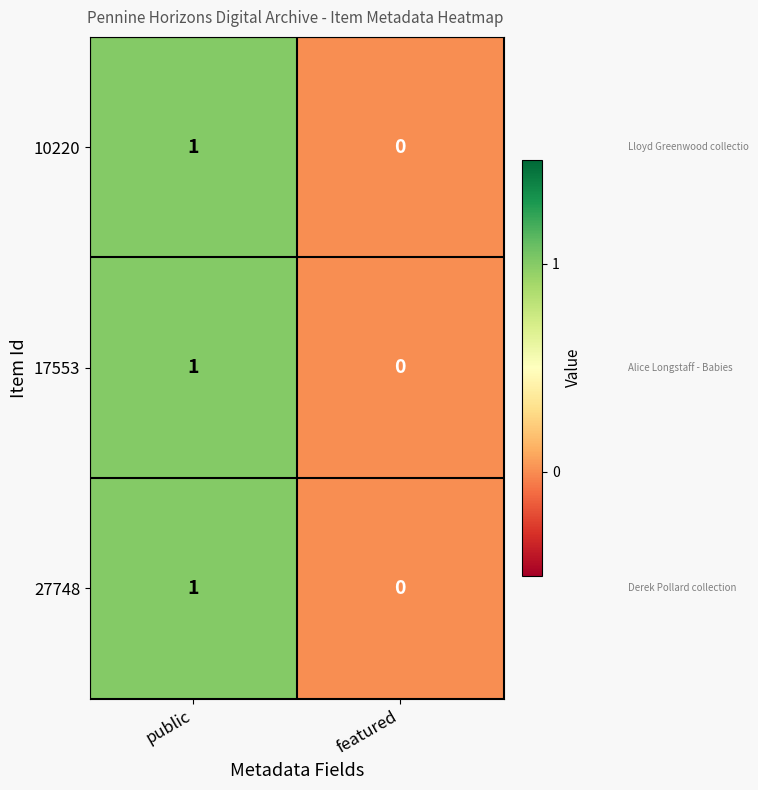

Where is 17553 nearest to the value 0?

featured